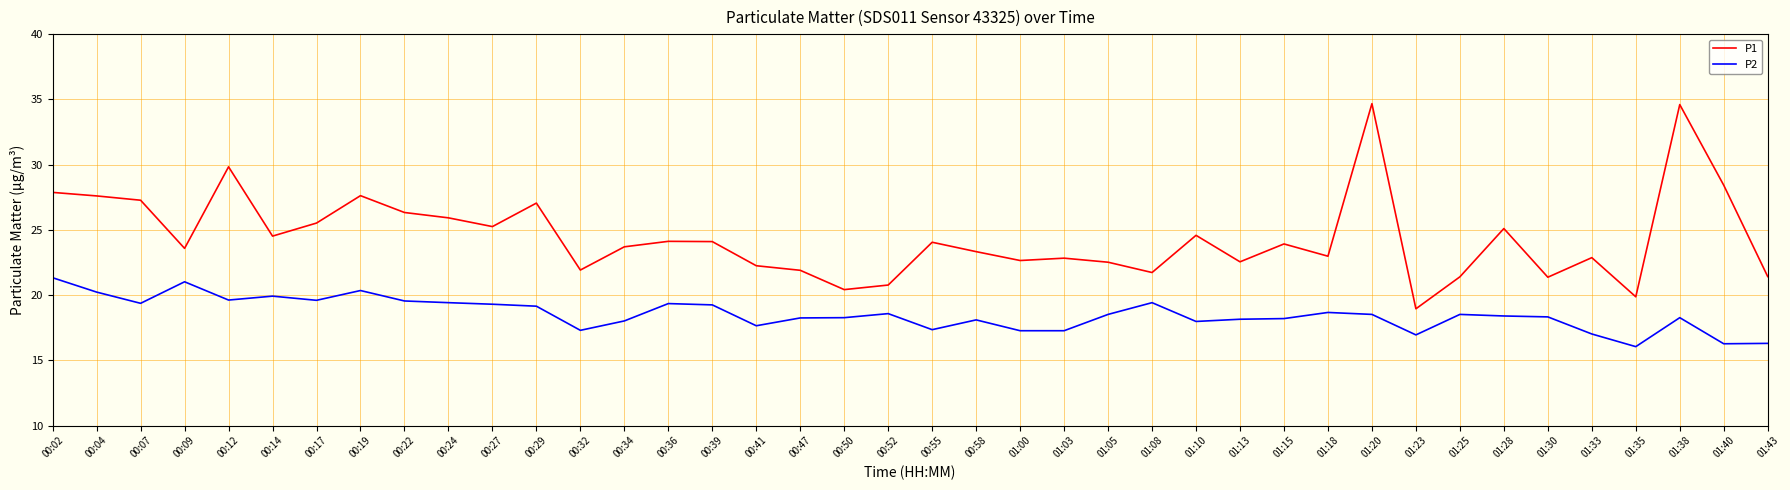

Which series has the largest range (max minus min)?

P1